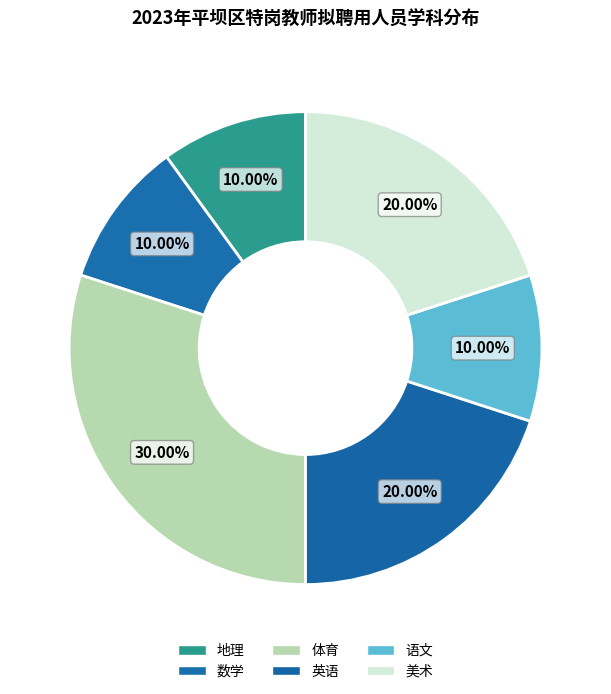

Count the number of slices in the pie.

6